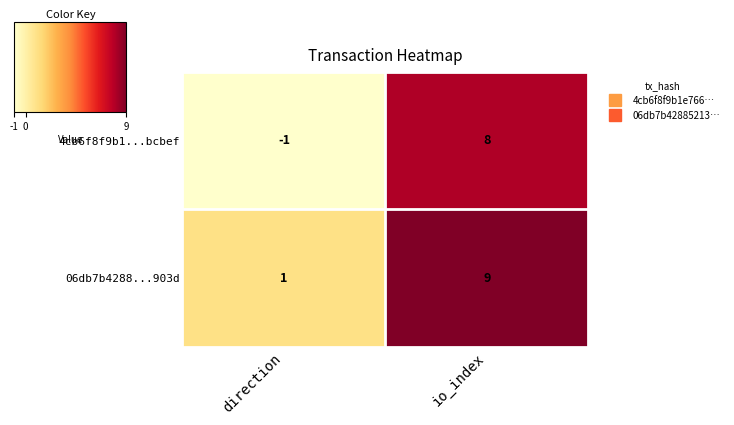

Between direction and io_index, which series saw the biggest shift?

4cb6f8f9b1...bcbef